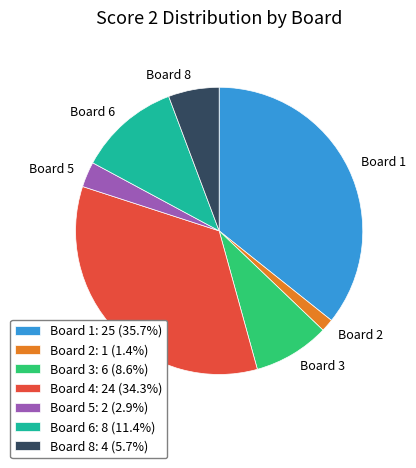

Combined, do Board 6 and Board 4 account for over 50%?

No